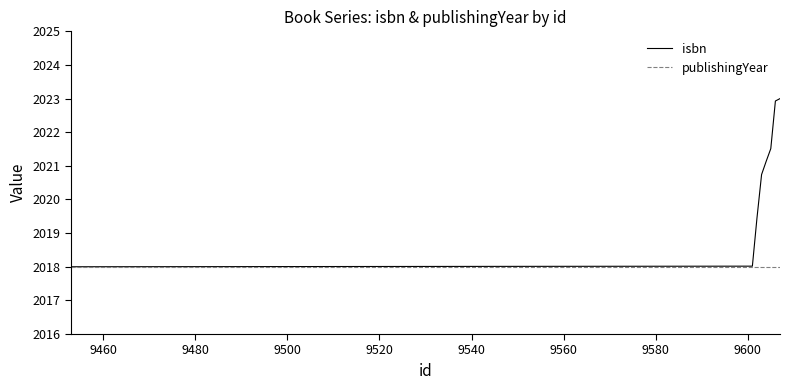

Which series has the largest range (max minus min)?

isbn